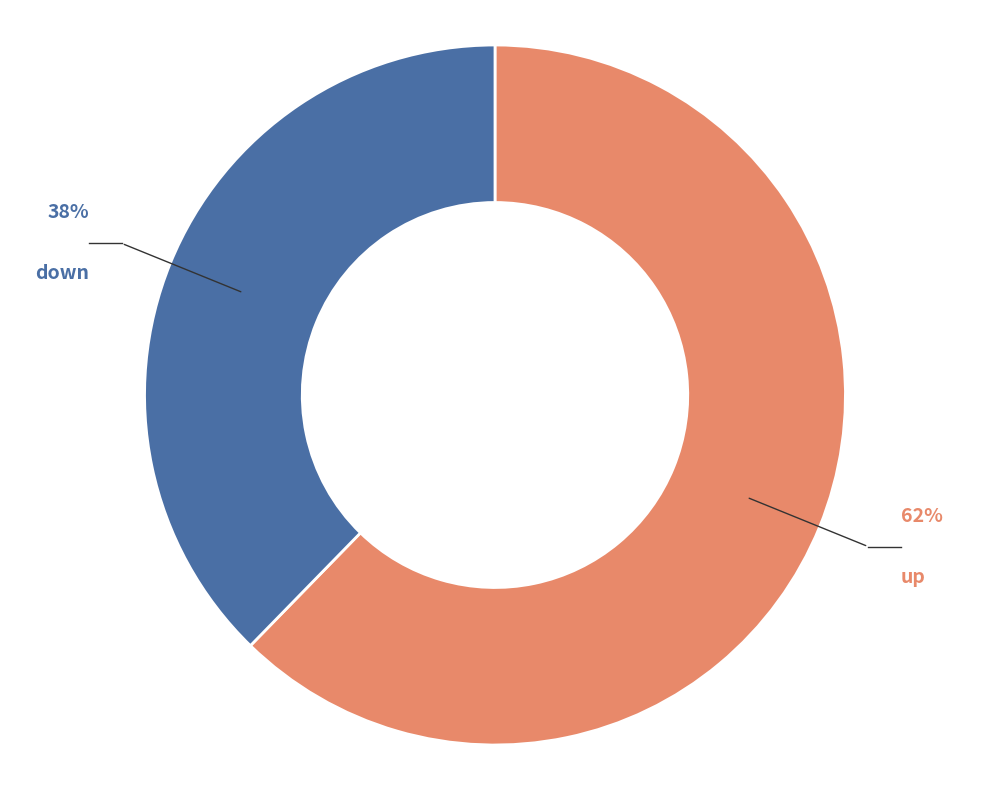

Is there any slice that represents more than half of the pie?

Yes